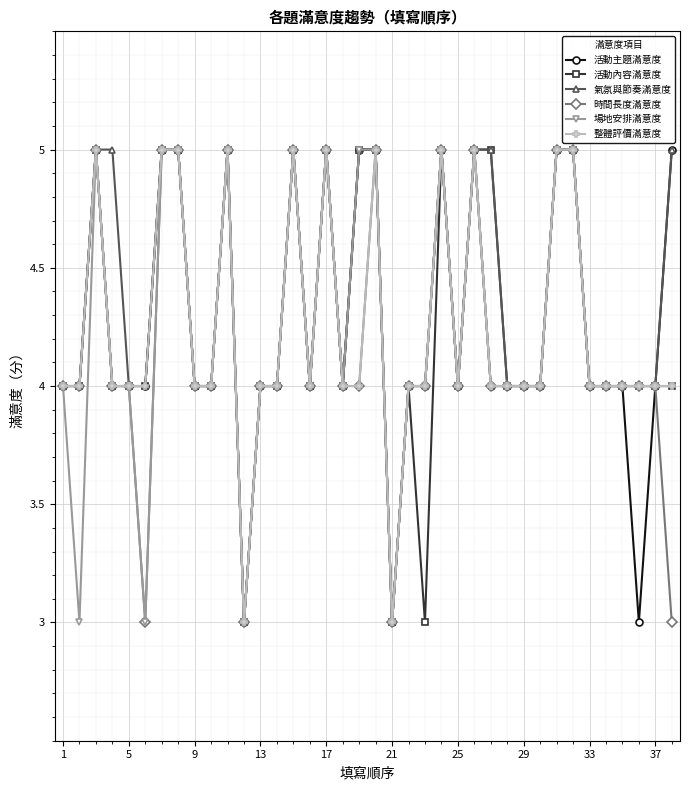

What is the minimum value for 氣氛與節奏滿意度?

3